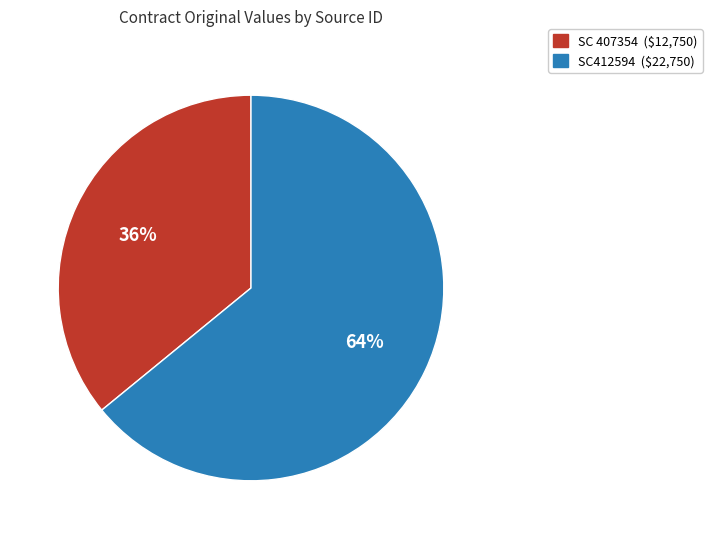

To the nearest percent, what percentage of the pie is SC 407354?

36%